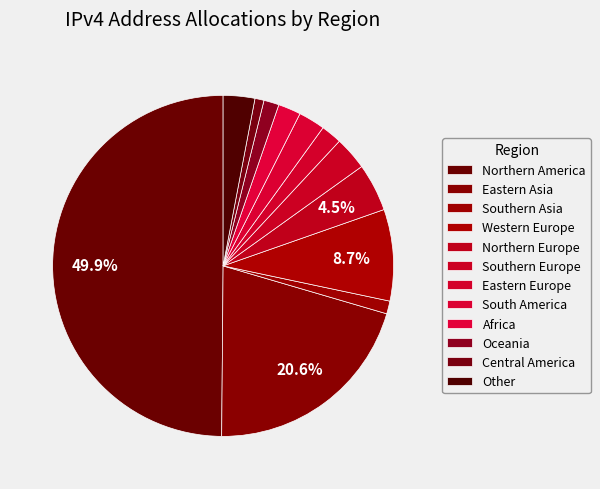

Count the number of slices in the pie.

12